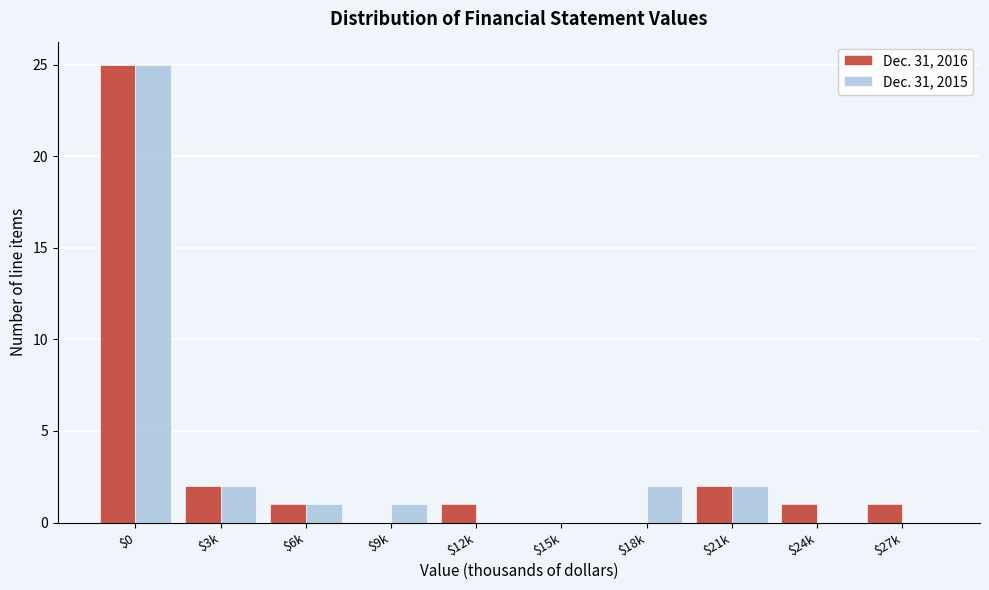

True or false: Dec. 31, 2015 has a value of 25 at $0.

True